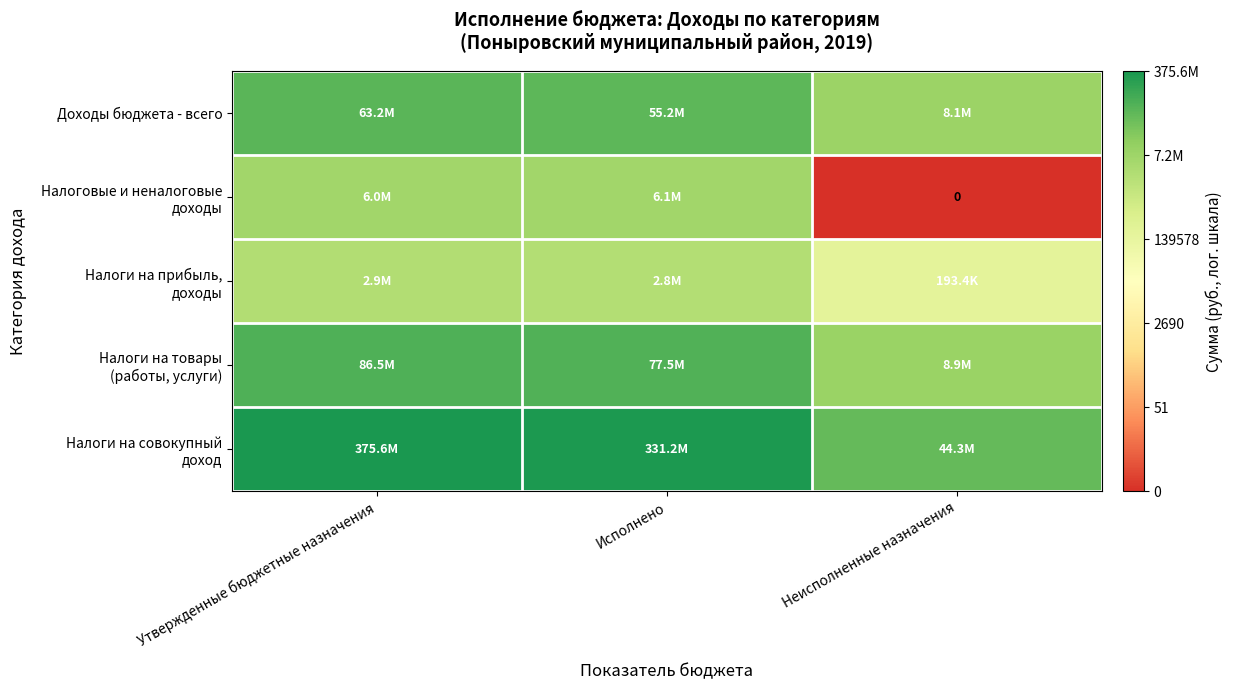

The Налоговые и неналоговые доходы series shows 10.4 at Неисполненные назначения. True or false?

False